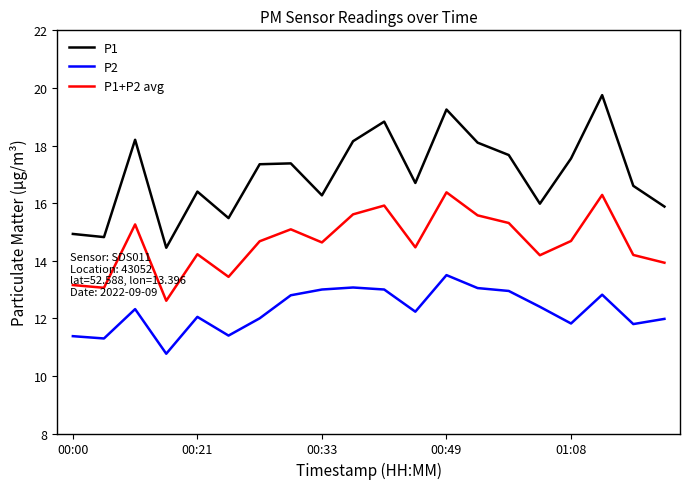

What is the lowest value of the P1+P2 avg series?

12.6